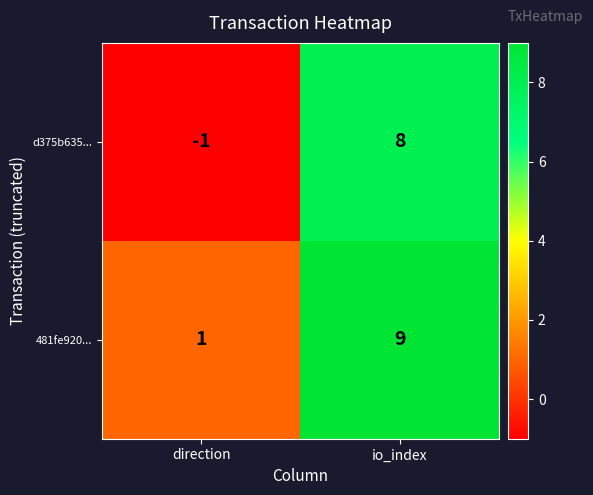

True or false: 481fe920... has a value of 0 at direction.

False